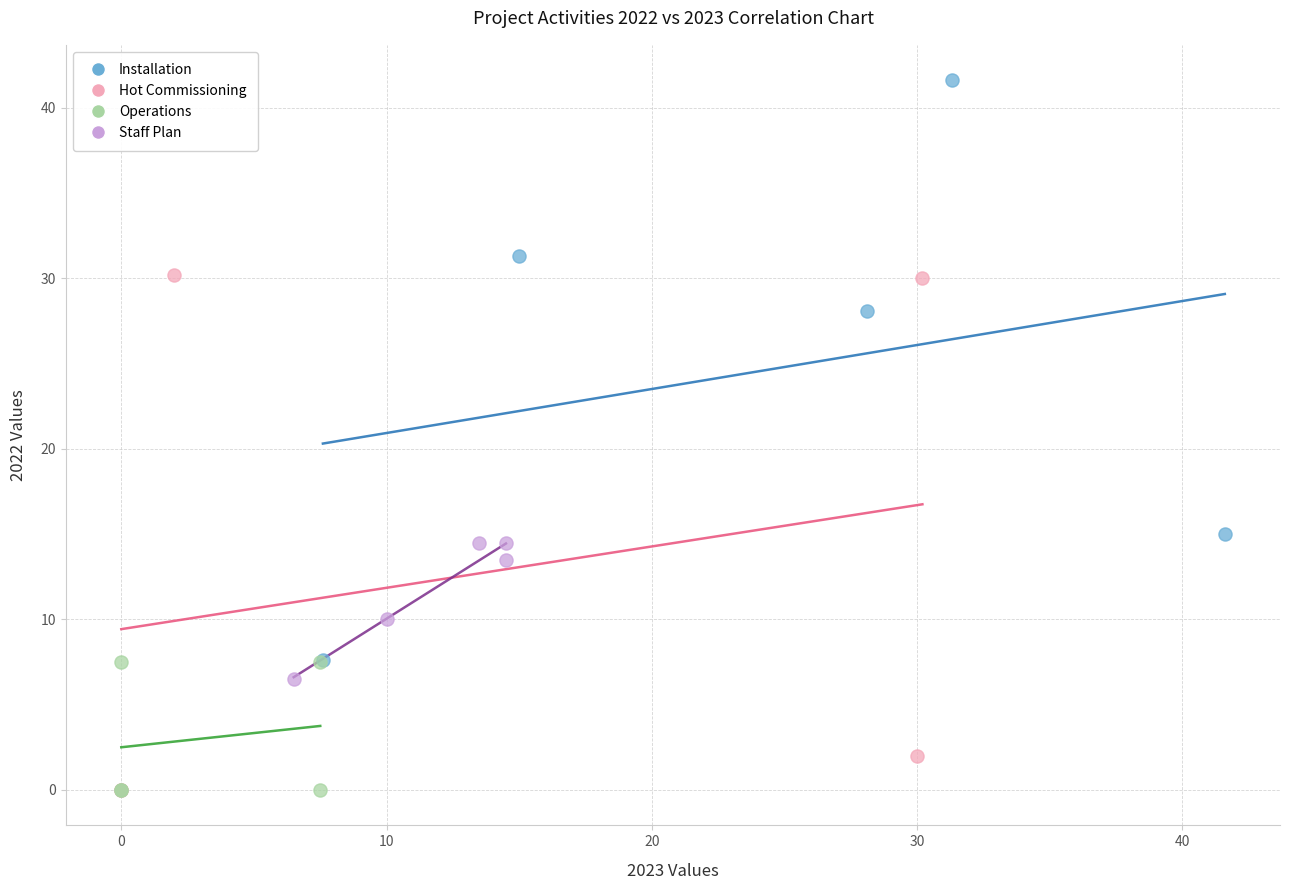

Which series contains the highest Y value?

Installation